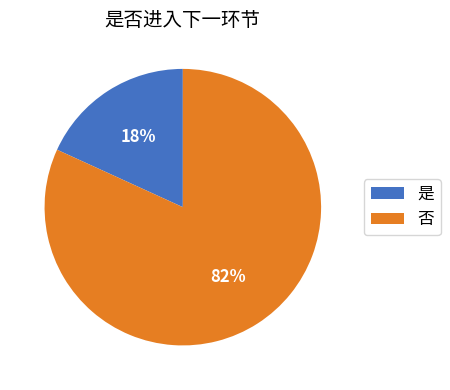

Combined, do 是 and 否 account for over 50%?

Yes